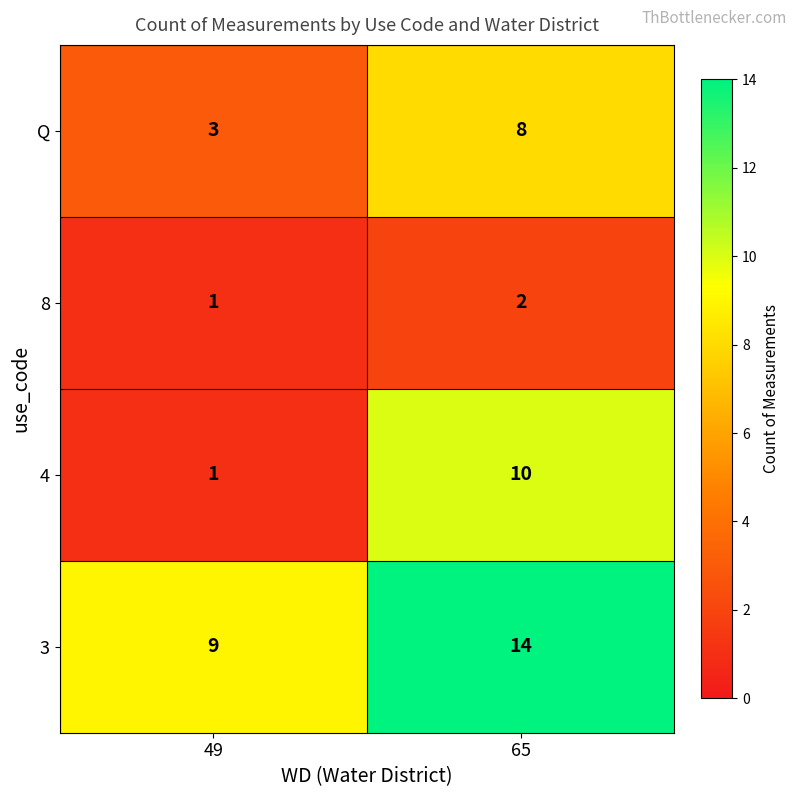

The value of 4 at 65 is 14. True or false?

False